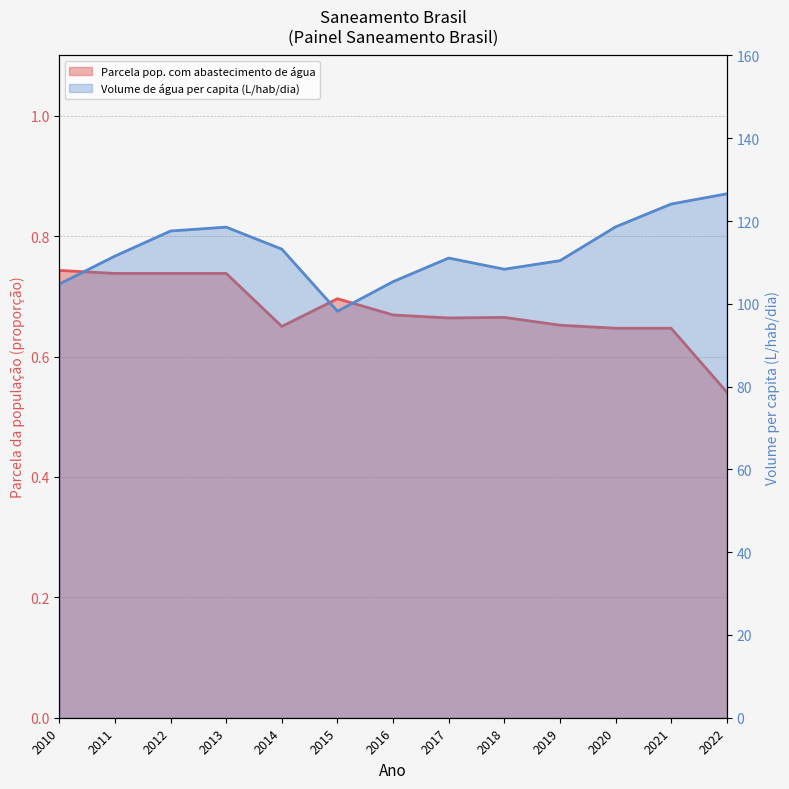

Where is the first local minimum for Volume de água per capita (L/hab/dia)?

2015